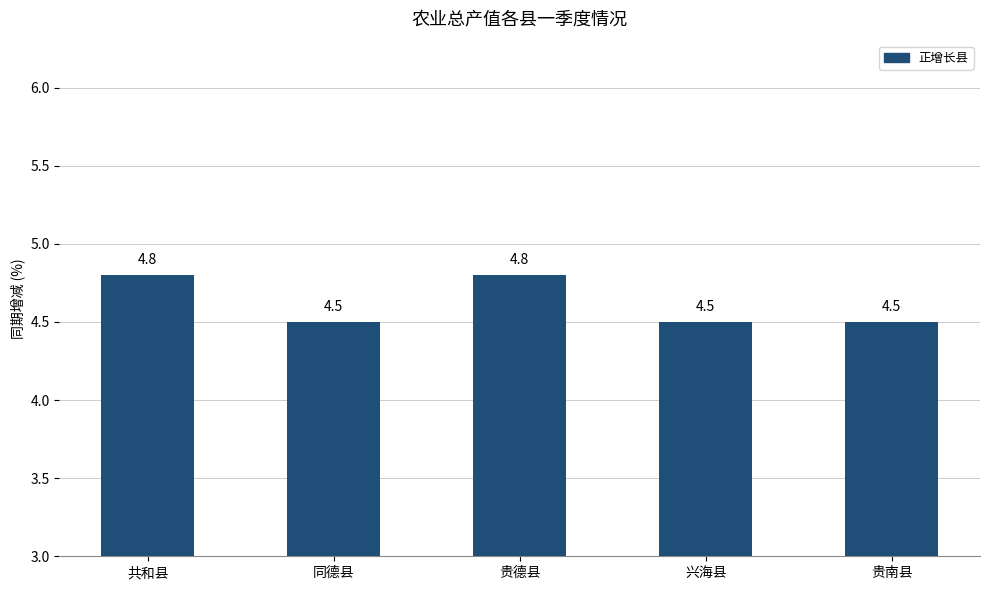

What is the sum of all values?

23.1